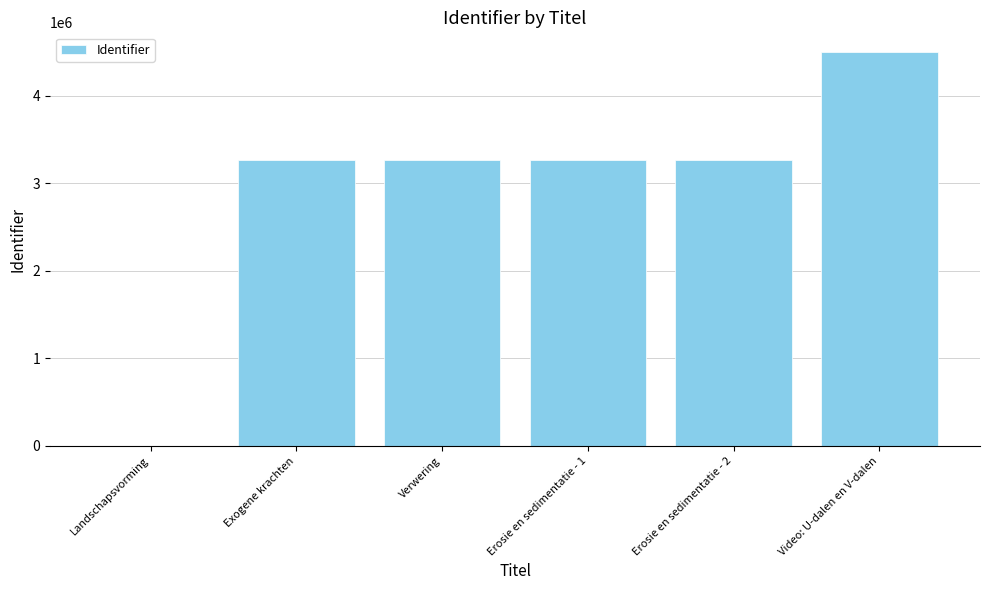

What is the sum of all values?

17552111